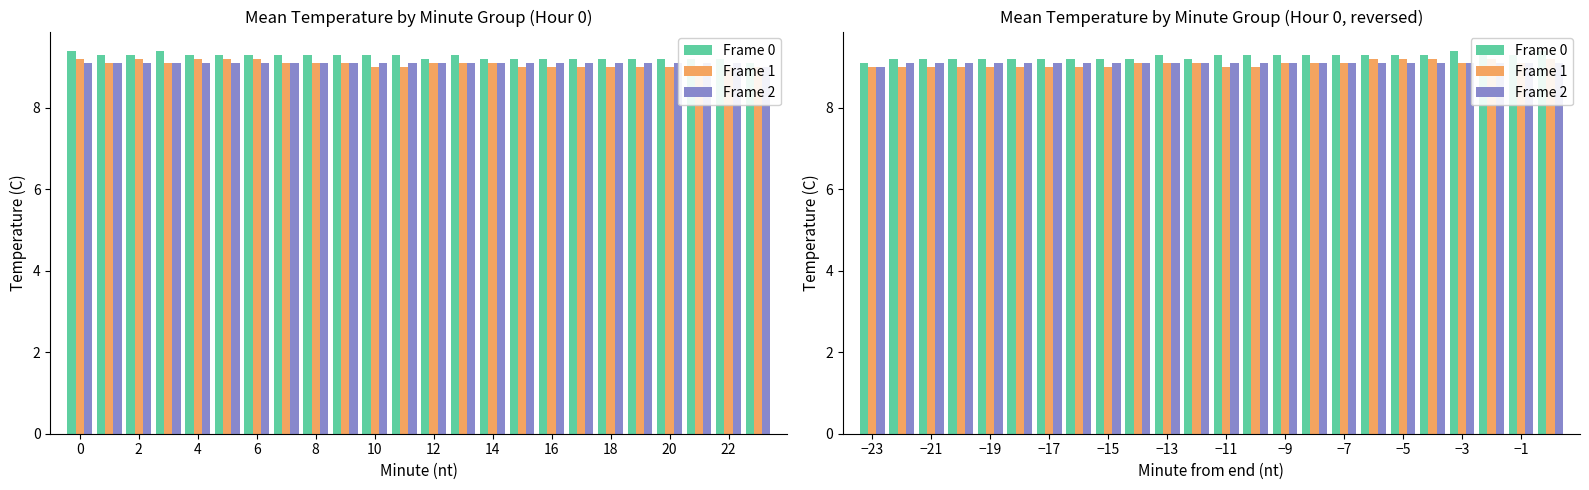

How many groups of bars are there?

24